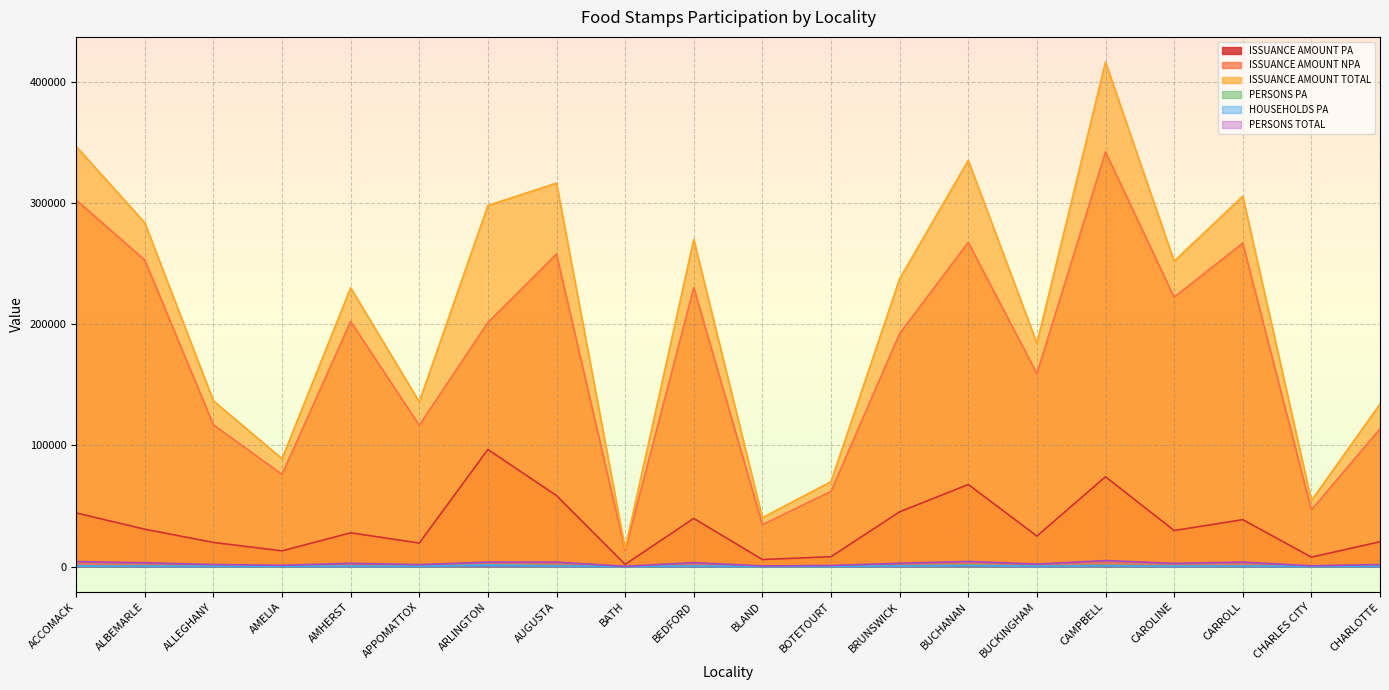

True or false: ISSUANCE AMOUNT TOTAL and PERSONS TOTAL cross at least once.

False